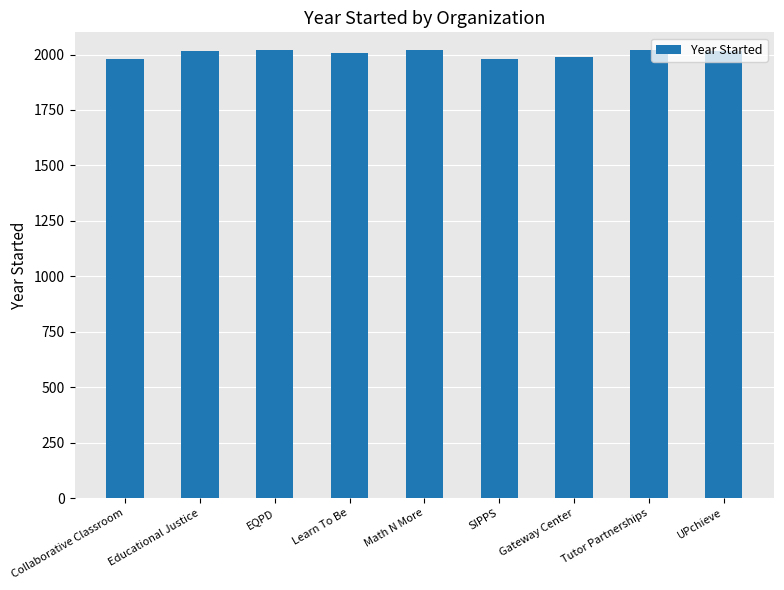

The chart shows a value of 2008 at Learn To Be. True or false?

True